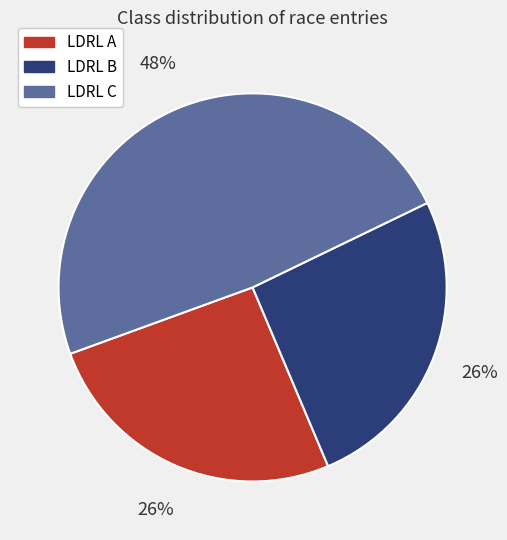

What is the largest slice in the pie chart?

LDRL C